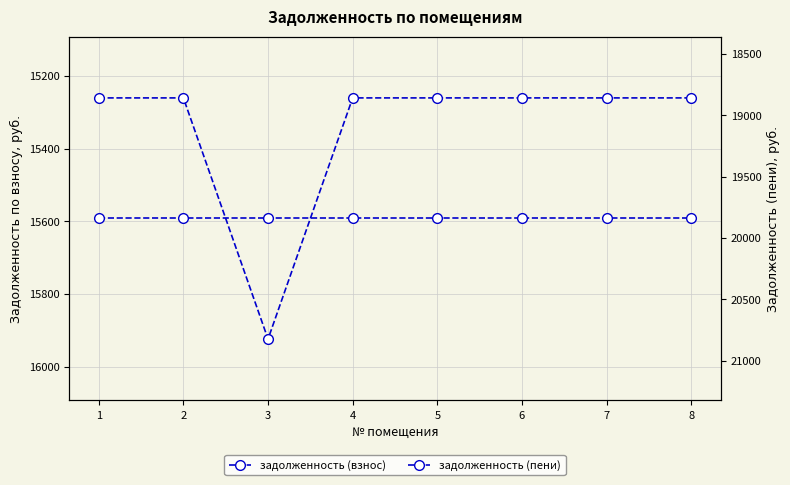

At 6, list the series in order from largest to smallest.

задолженность (пени), задолженность (взнос)